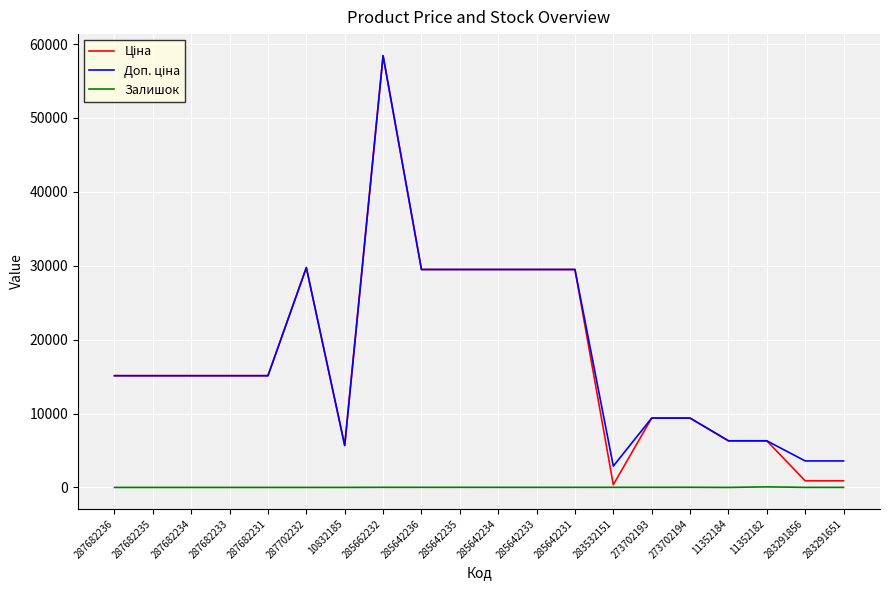

What is the difference between the highest and lowest values at 287682231?

15120.0